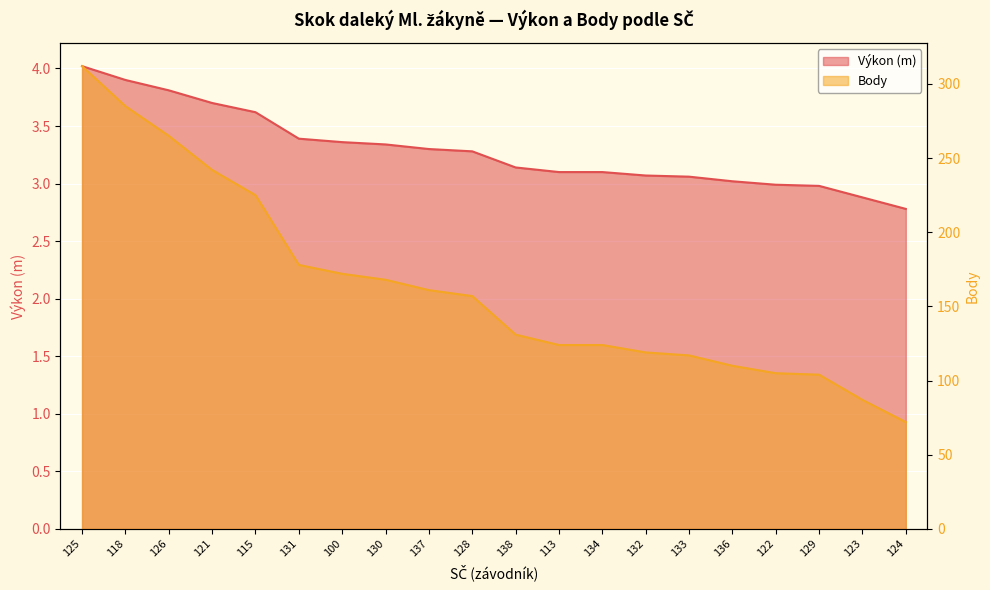

Between 128 and 124, which series saw the biggest shift?

Body